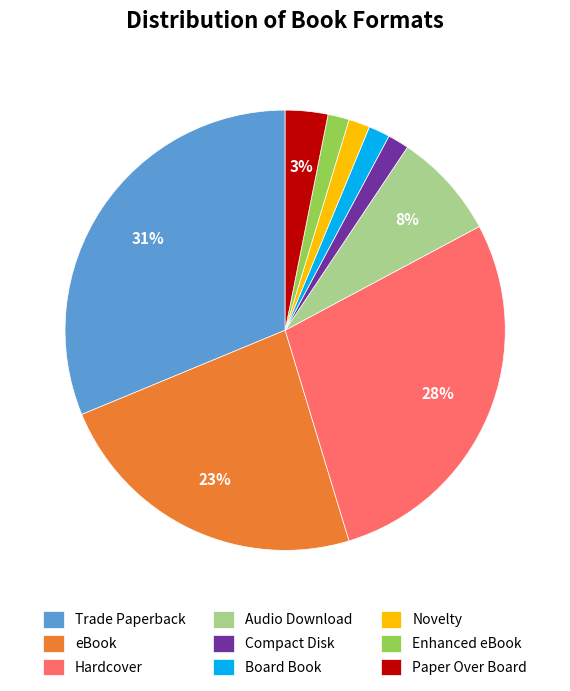

The Audio Download slice represents 16% of the pie. True or false?

False